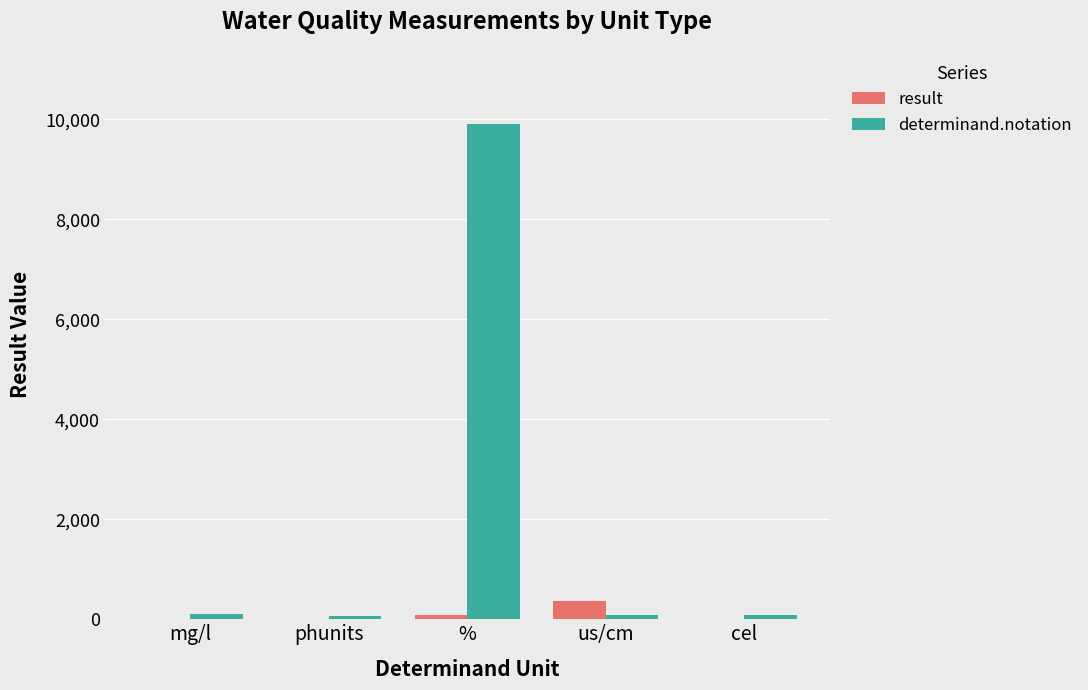

How many groups of bars are there?

5